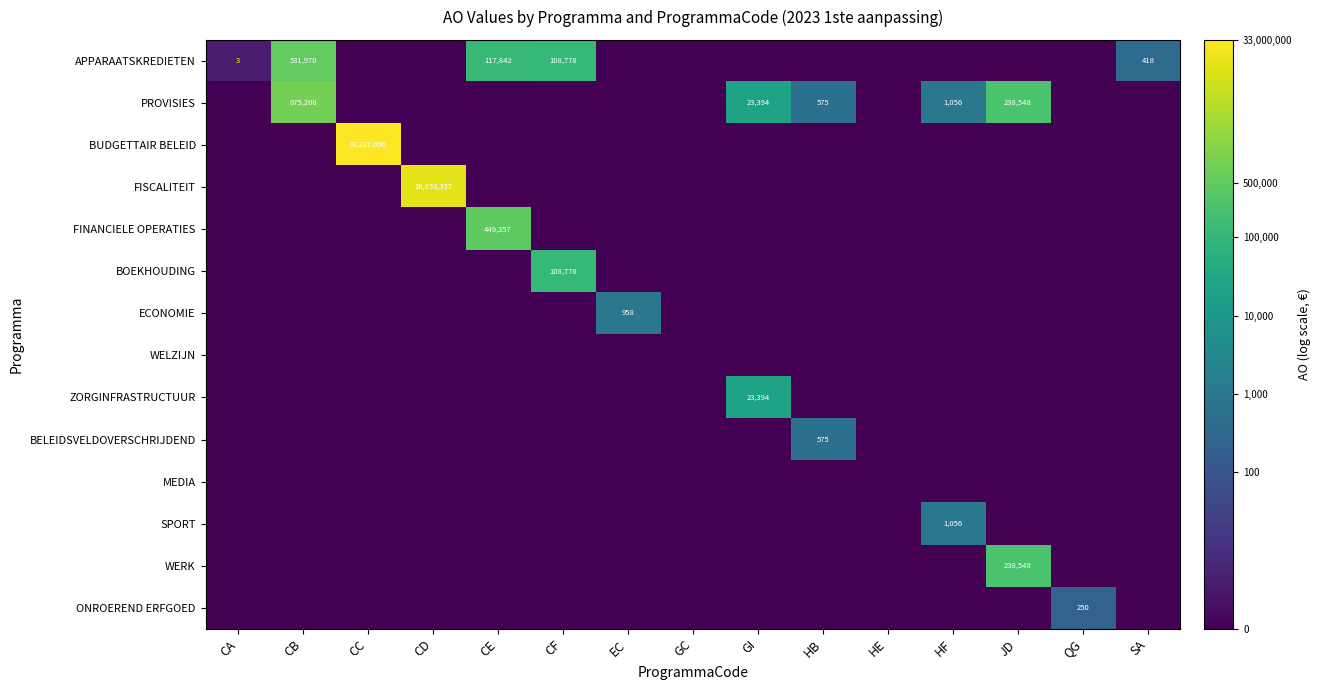

True or false: BOEKHOUDING has a value of 108778 at CF.

True